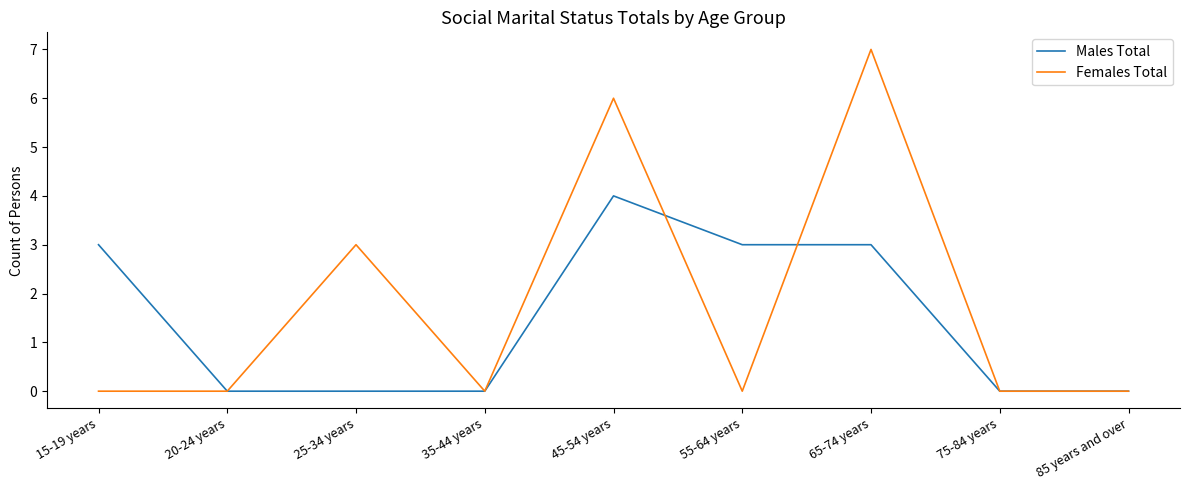

True or false: Males Total has a value of -2 at 20-24 years.

False